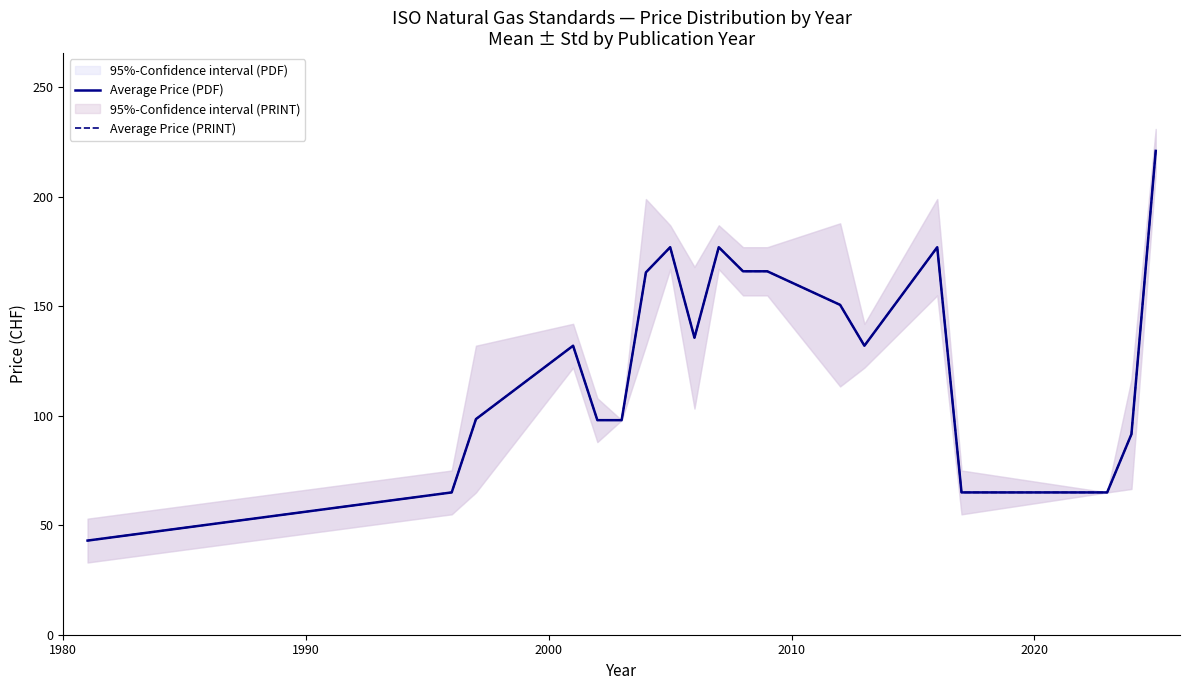

Is the value of Average Price (PDF) at 11 greater than the value of Average Price (PRINT) at 10?

No